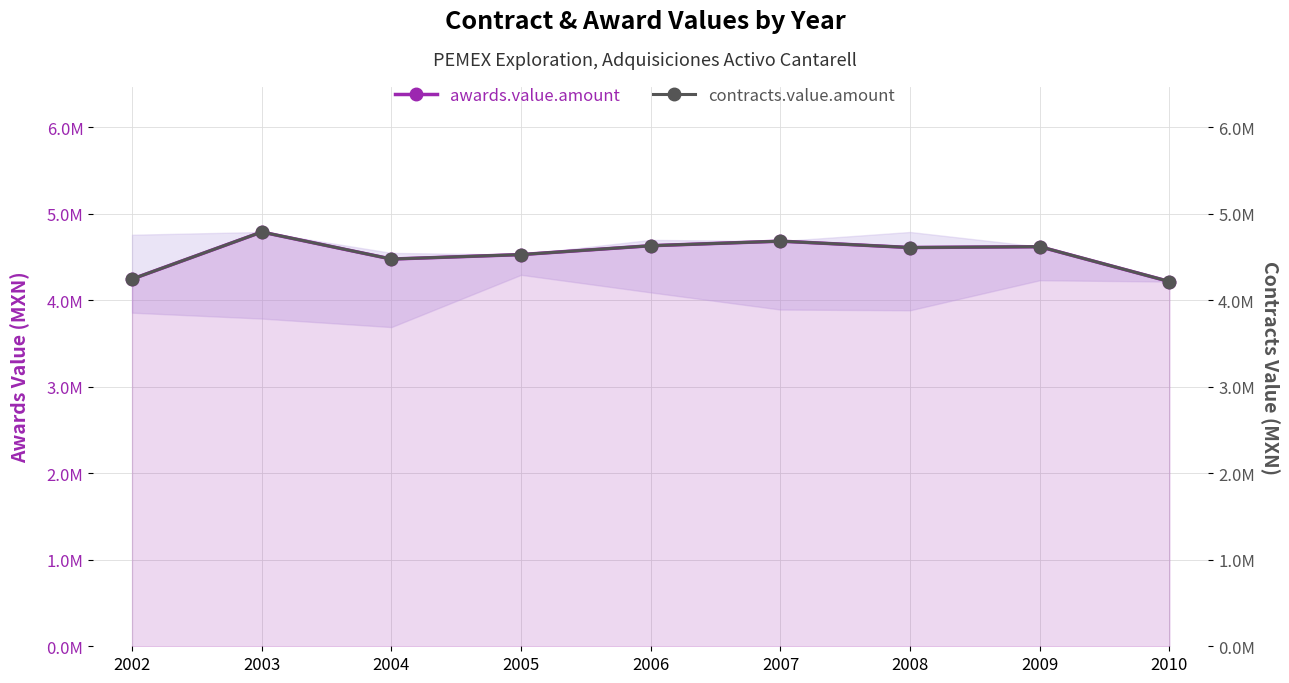

True or false: awards.value.amount has a value of 4476442.0 at 2004.

True